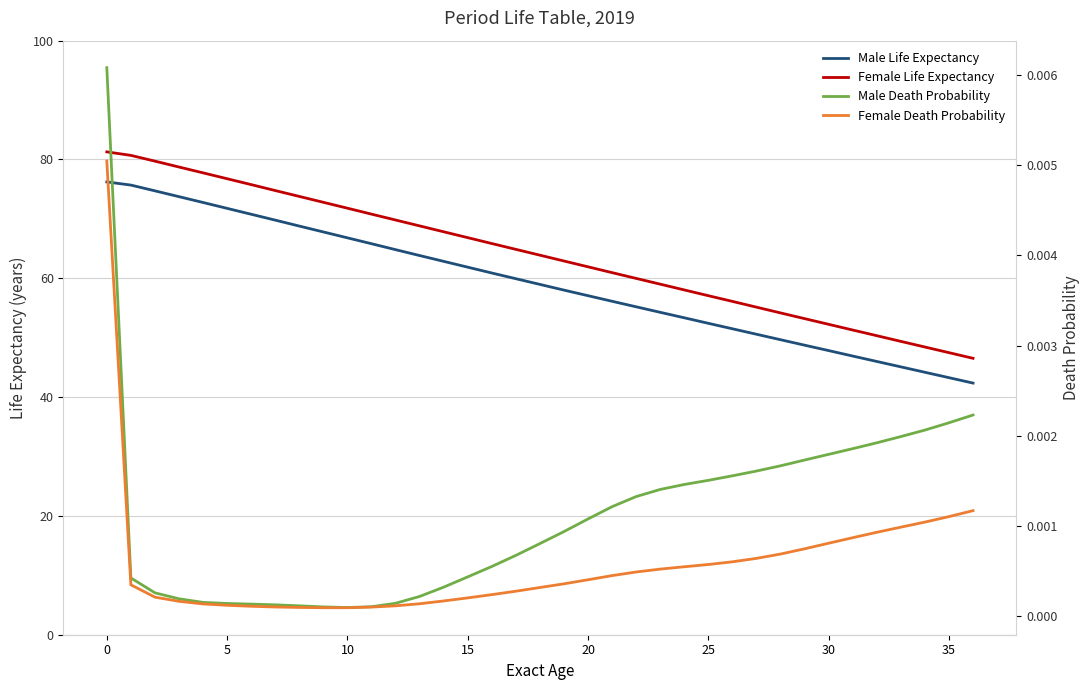

At which label is Male Life Expectancy closest to 59?

18